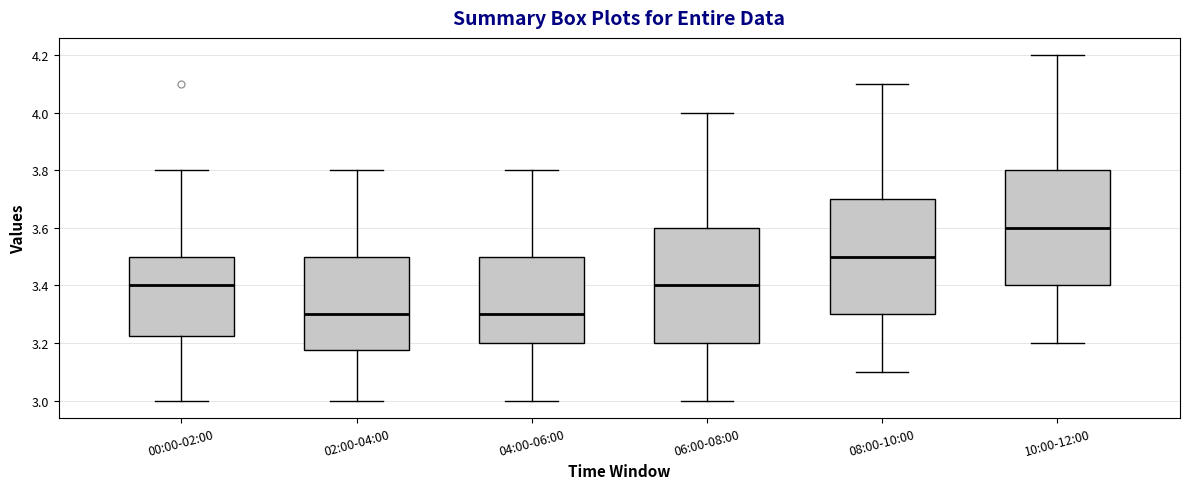

Which box has the highest median line?

10:00-12:00